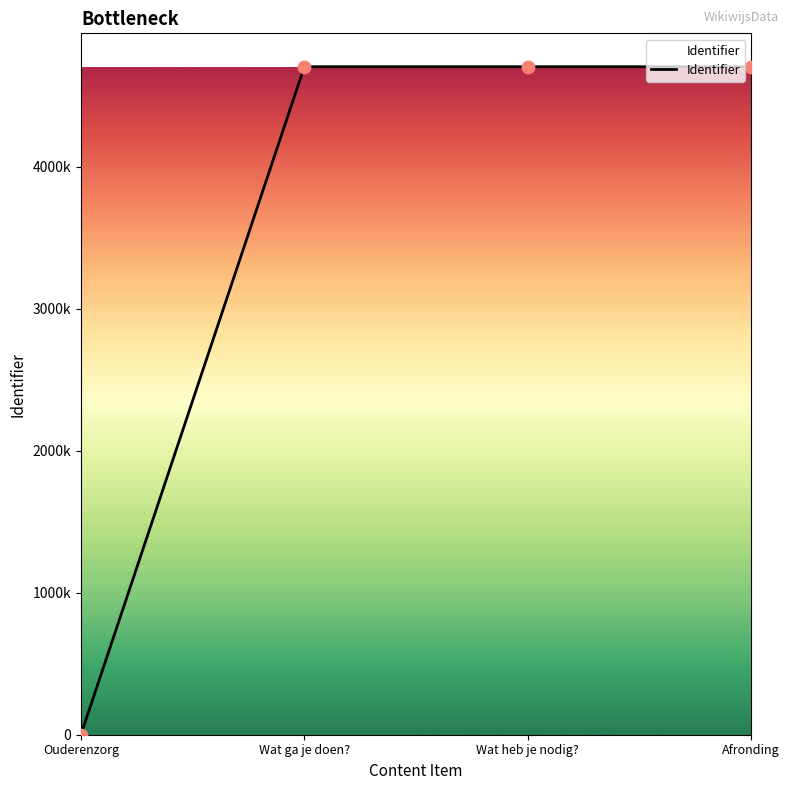

What is the change in value from Ouderenzorg to Wat heb je nodig??

+4703838